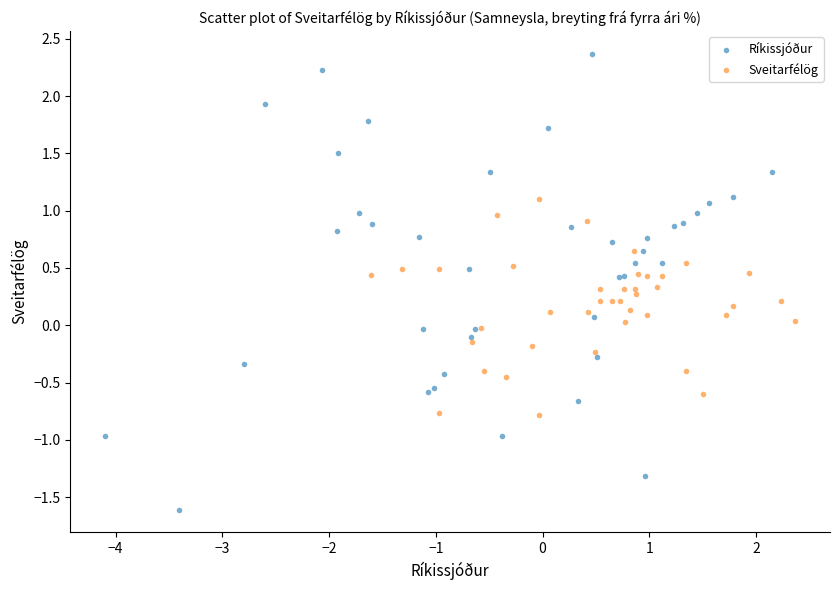

Which series contains the lowest Y value?

Ríkissjóður